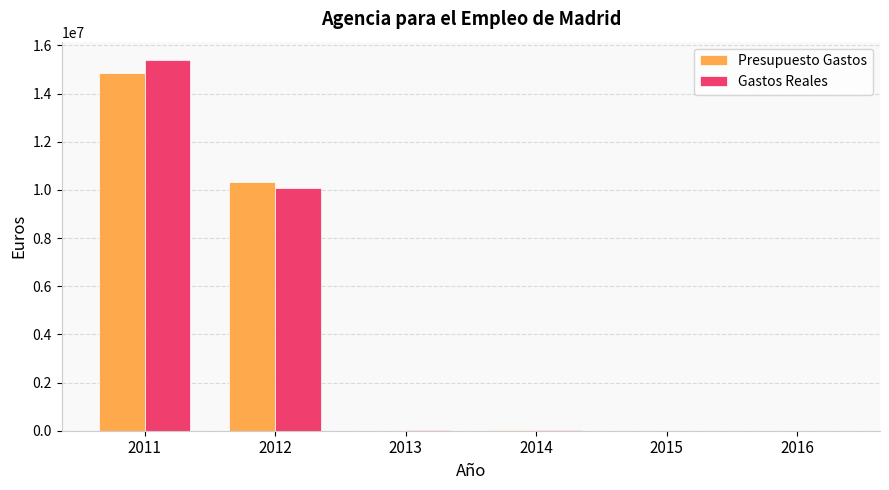

How many data points in Gastos Reales are above 35820?

3